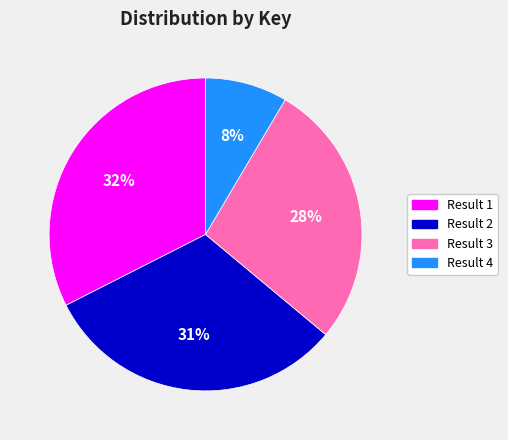

To the nearest percent, what is the difference between the largest and smallest slice percentages?

24%